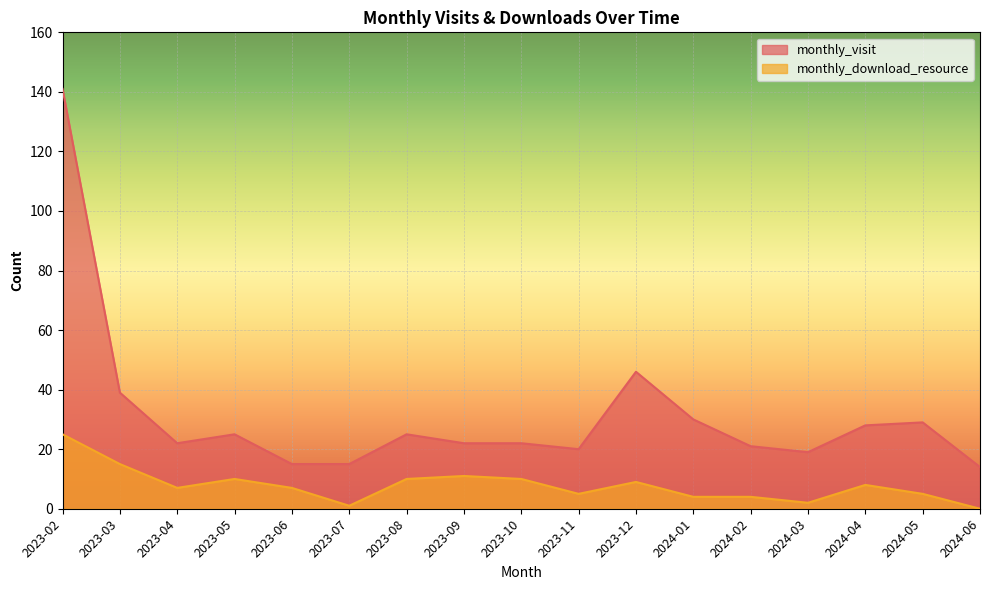

How many lines are shown in the chart?

2